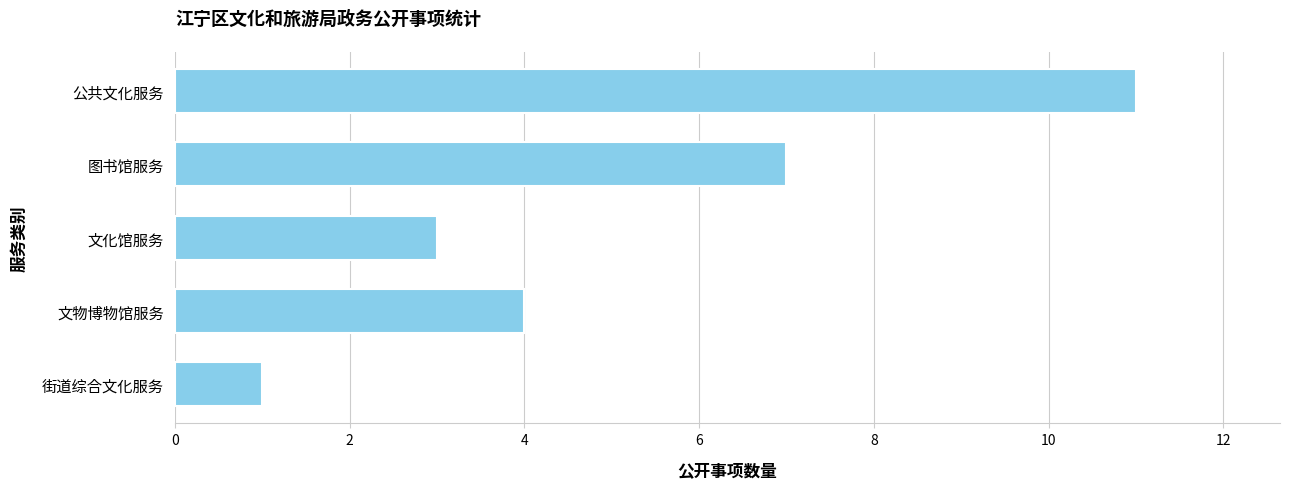

Is it true that the value at 街道综合文化服务 is 1?

True